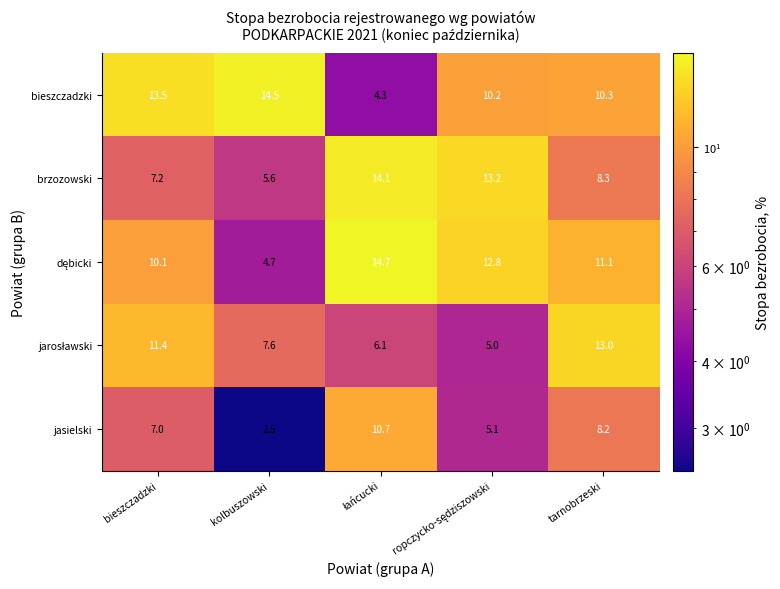

The jasielski series shows 8.2 at tarnobrzeski. True or false?

True